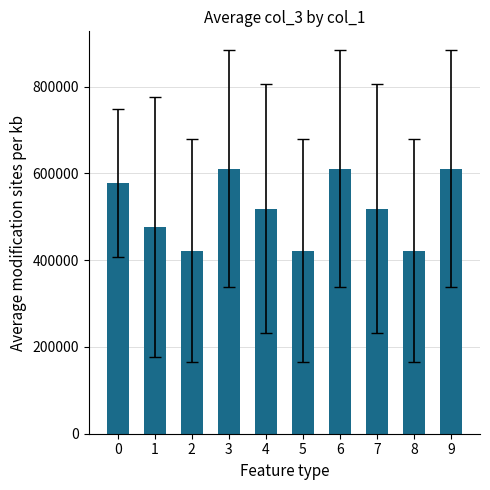

What is the value of the 2nd bar from the left?

476951.4